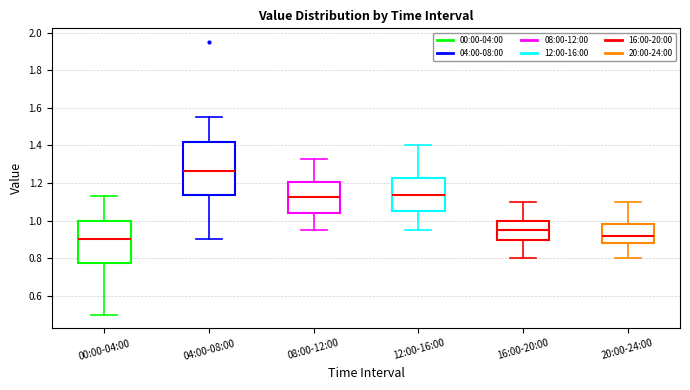

Which box is the tallest, from its lower edge to its upper edge?

04:00-08:00